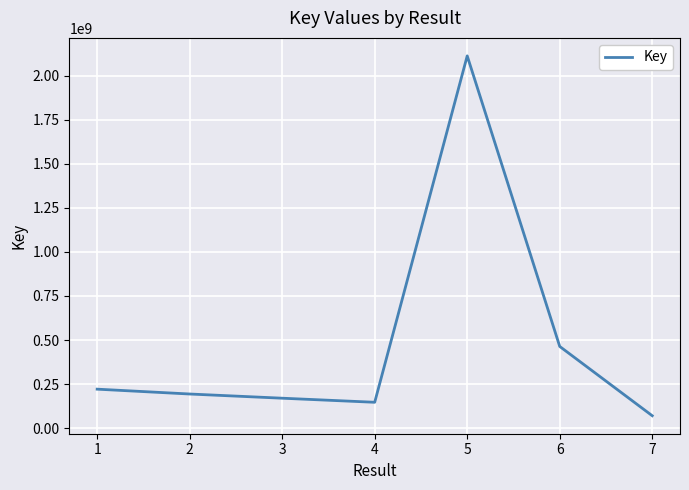

At which label does the data first exceed 193695570?

1